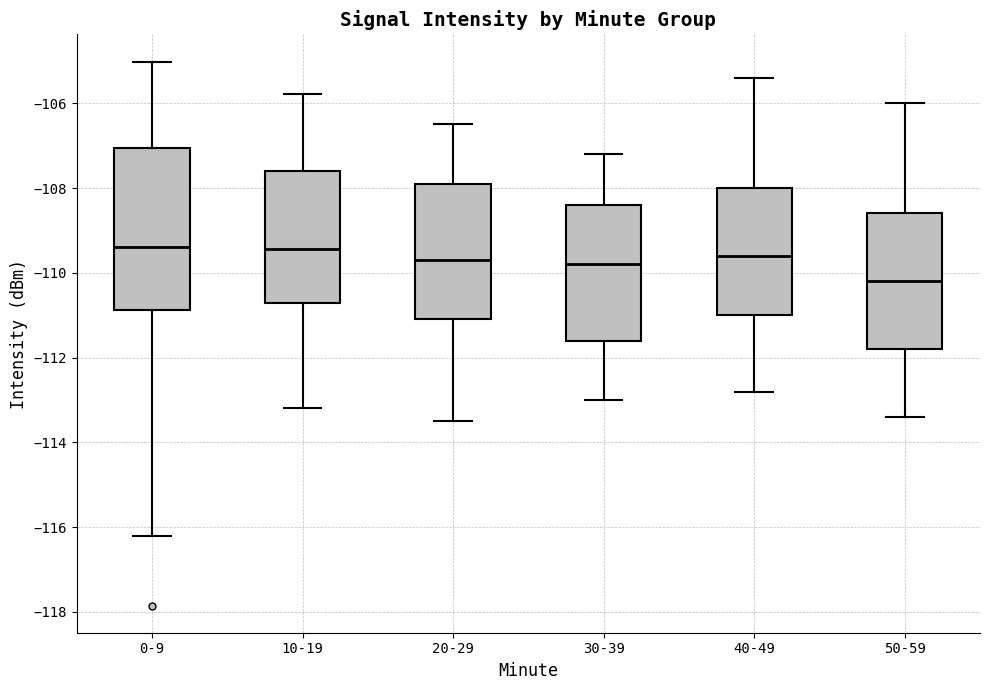

Reading left to right, read every box against the y-axis: the position of its median line, the range the box covers, and the ends of its whiskers. The values are not printed on the chart, so give them approximately, as read against the axis.

0-9: median -109.4, box -110.8 to -107.0, whiskers -116.2 to -105.0
10-19: median -109.4, box -110.8 to -107.6, whiskers -113.2 to -105.8
20-29: median -109.6, box -111.0 to -107.8, whiskers -113.4 to -106.4
30-39: median -109.8, box -111.6 to -108.4, whiskers -113.0 to -107.2
40-49: median -109.6, box -111.0 to -108.0, whiskers -112.8 to -105.4
50-59: median -110.2, box -111.8 to -108.6, whiskers -113.4 to -106.0